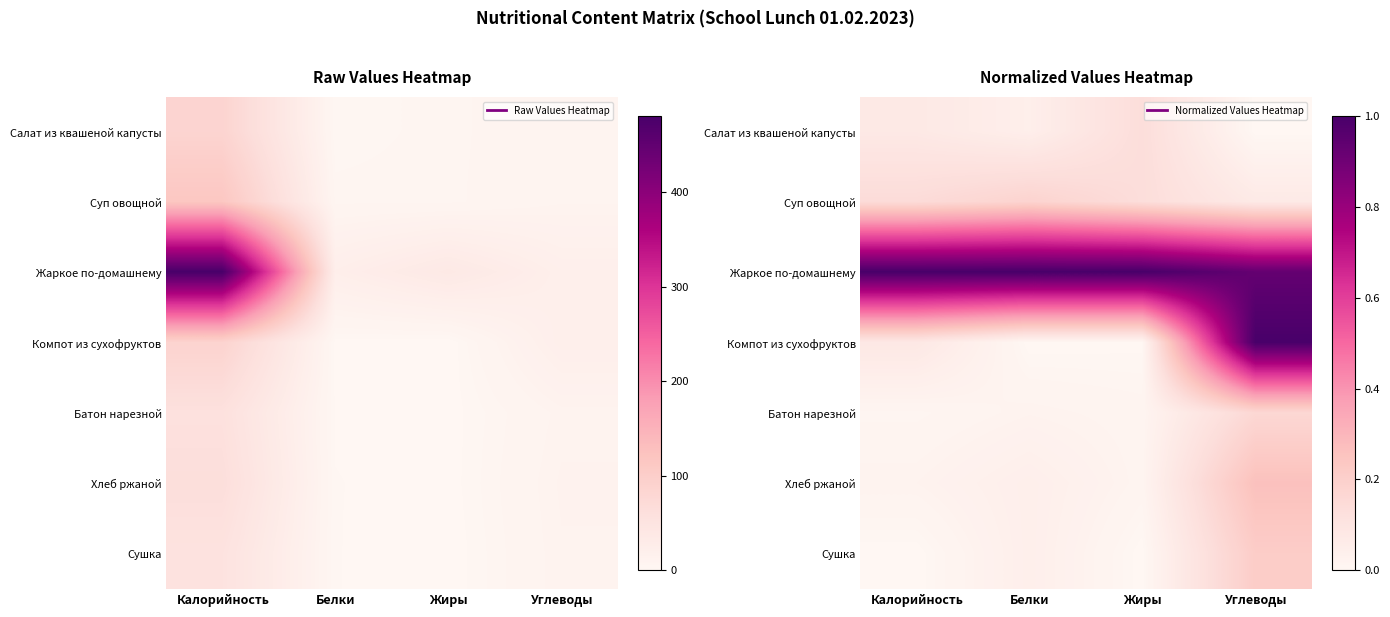

The Жаркое по-домашнему series shows 0.9 at Углеводы. True or false?

True